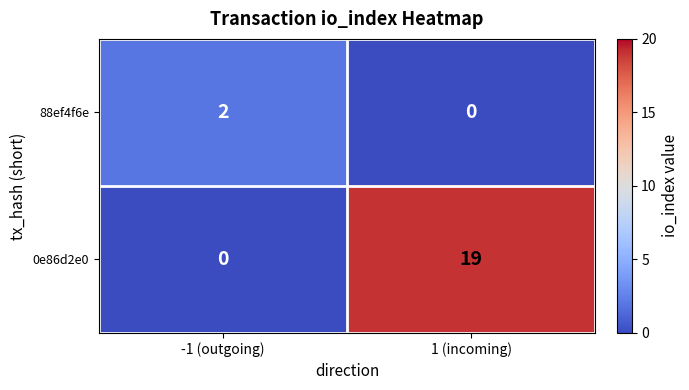

Reading left to right, what are all the values shown in this chart?

88ef4f6e: 2	0
0e86d2e0: 0	19